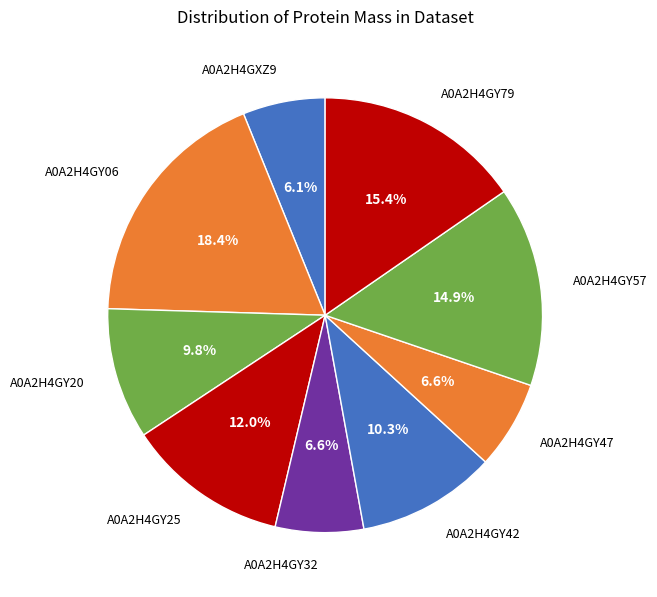

Which slice is the largest?

A0A2H4GY06